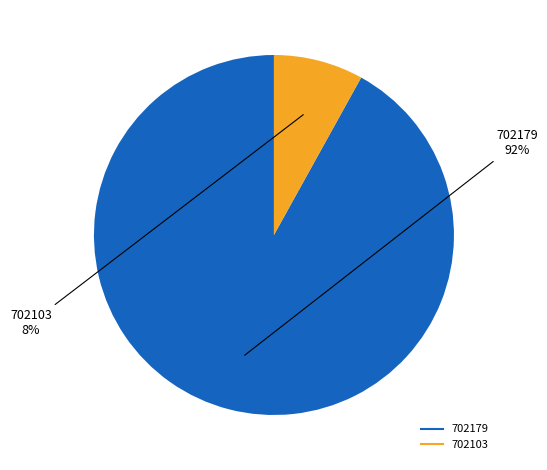

Which slice is the smallest?

702103